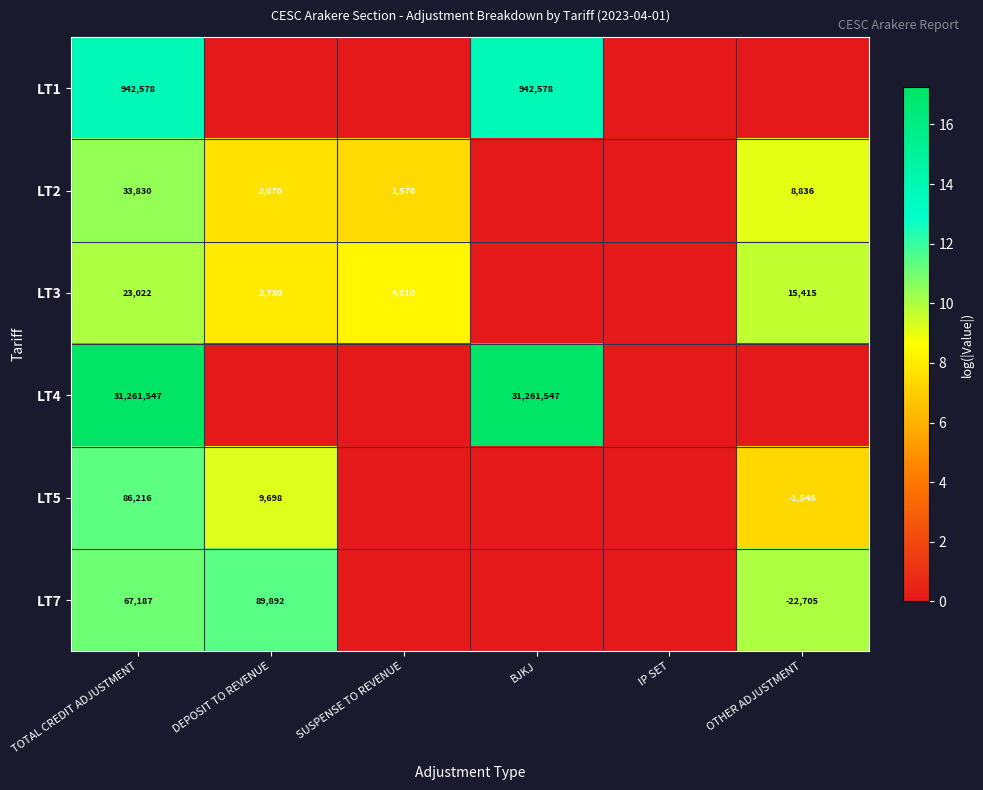

The value of LT3 at TOTAL CREDIT ADJUSTMENT is 23022. True or false?

True